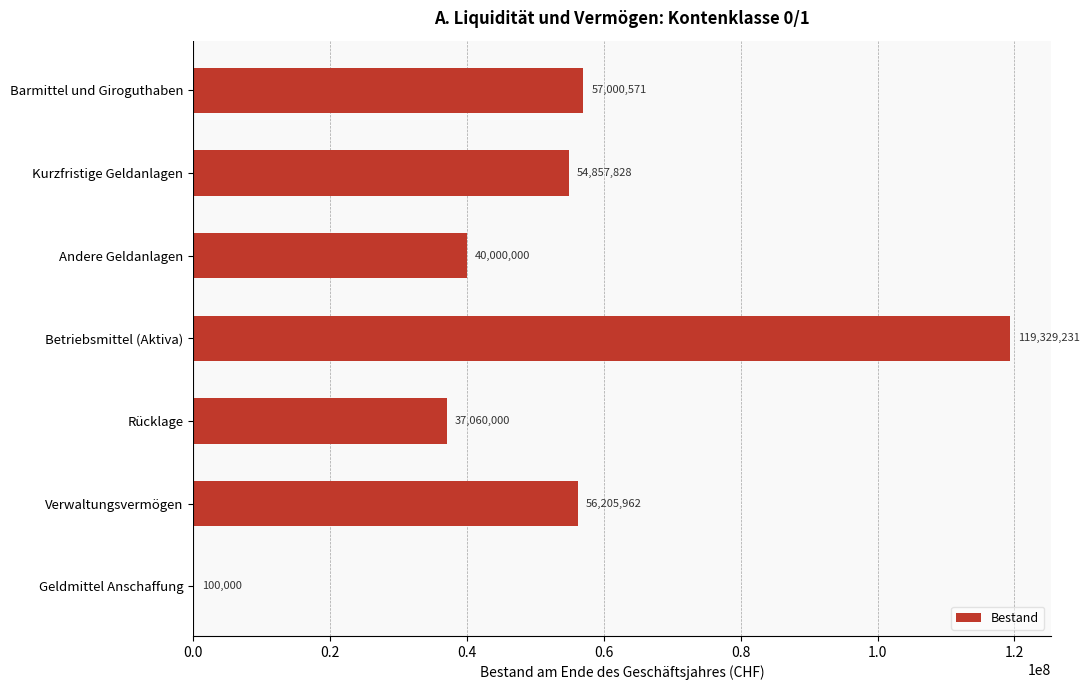

What is the ratio of the value at Barmittel und Giroguthaben to the value at Kurzfristige Geldanlagen?

1.0